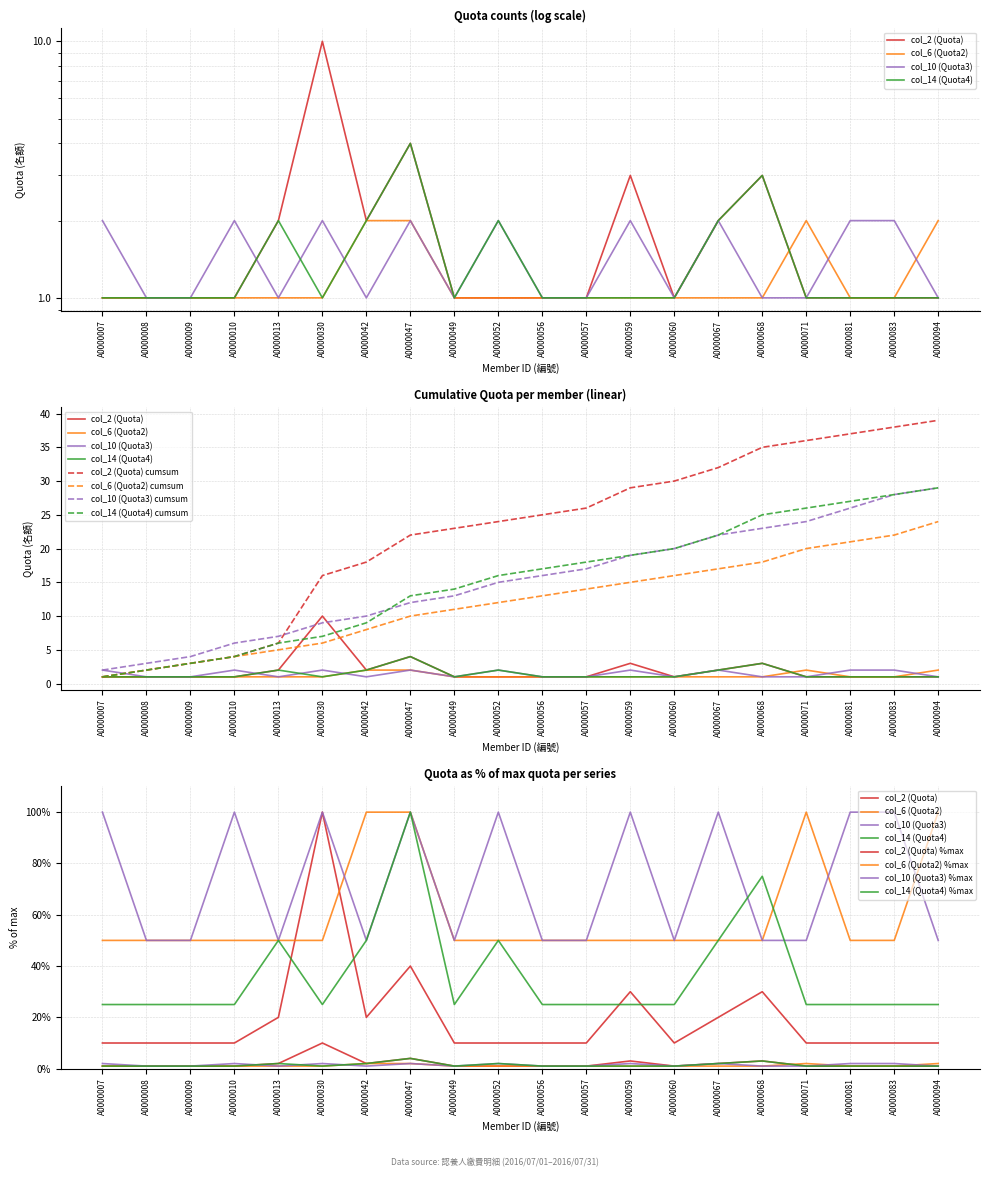

Between A0000010 and A0000060, which series saw the biggest shift?

col_10 (Quota3)